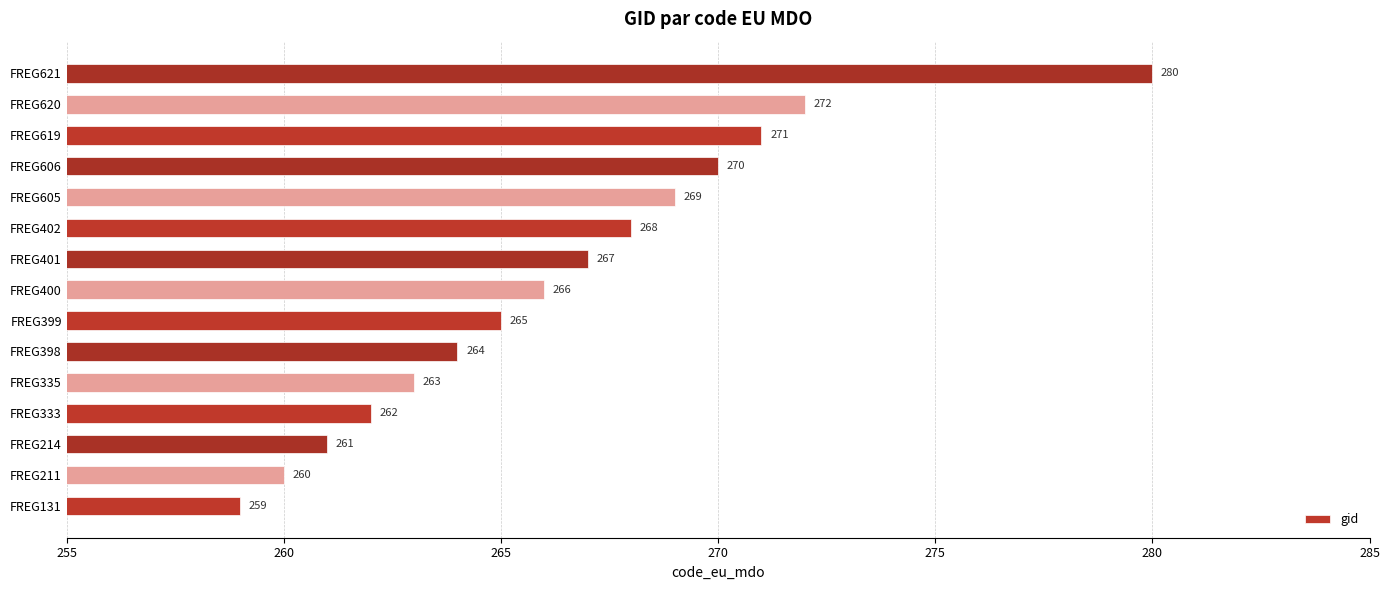

What is the average value?

266